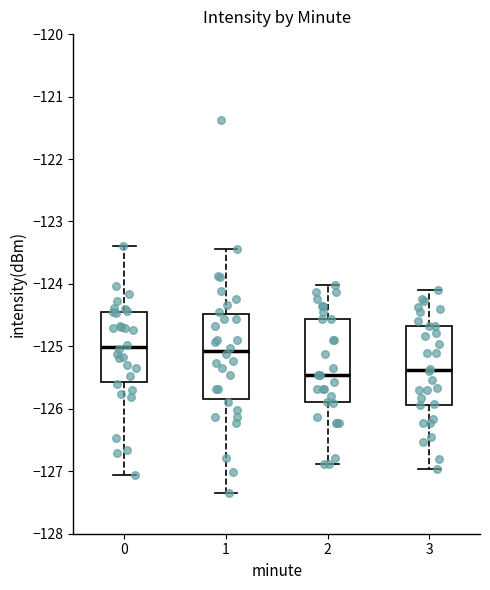

Where does the median line of the box at x = 0 sit on the y-axis? The values are not printed on the chart, so give them approximately, as read against the axis.

-125.0